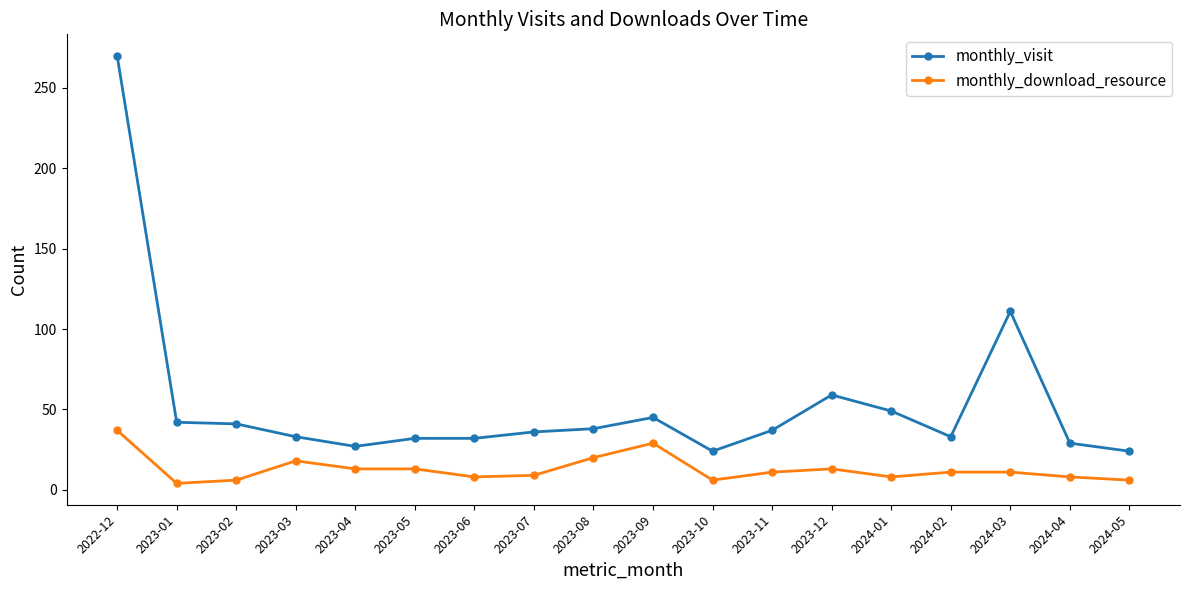

List the series in order of their overall mean, lowest first.

monthly_download_resource, monthly_visit